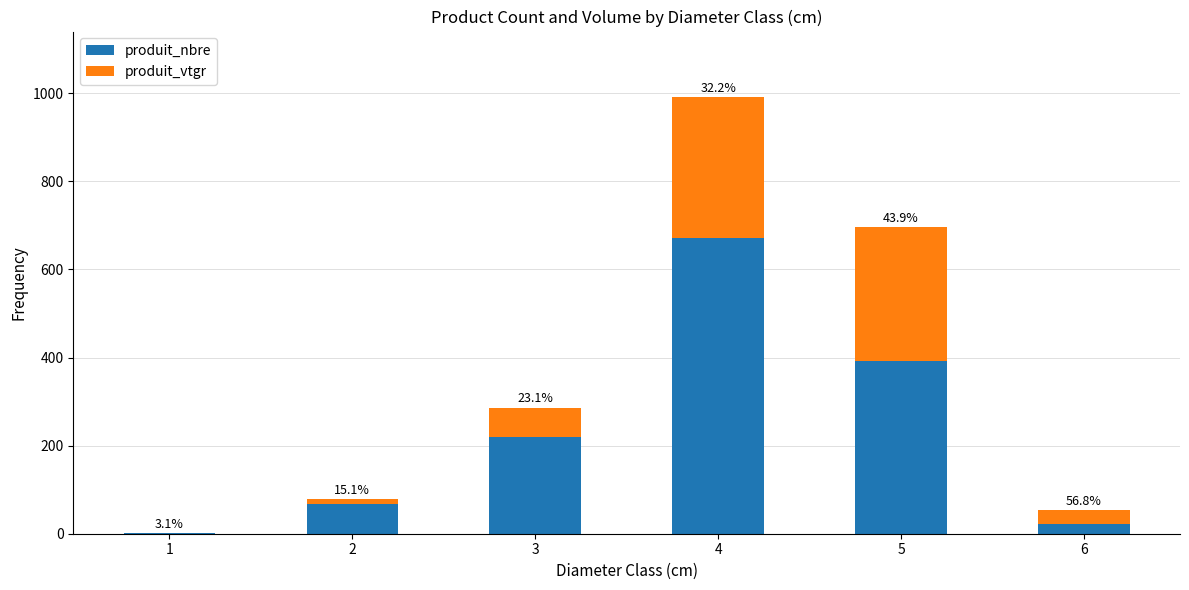

What is the approximate value of produit_vtgr at 2?

11.9